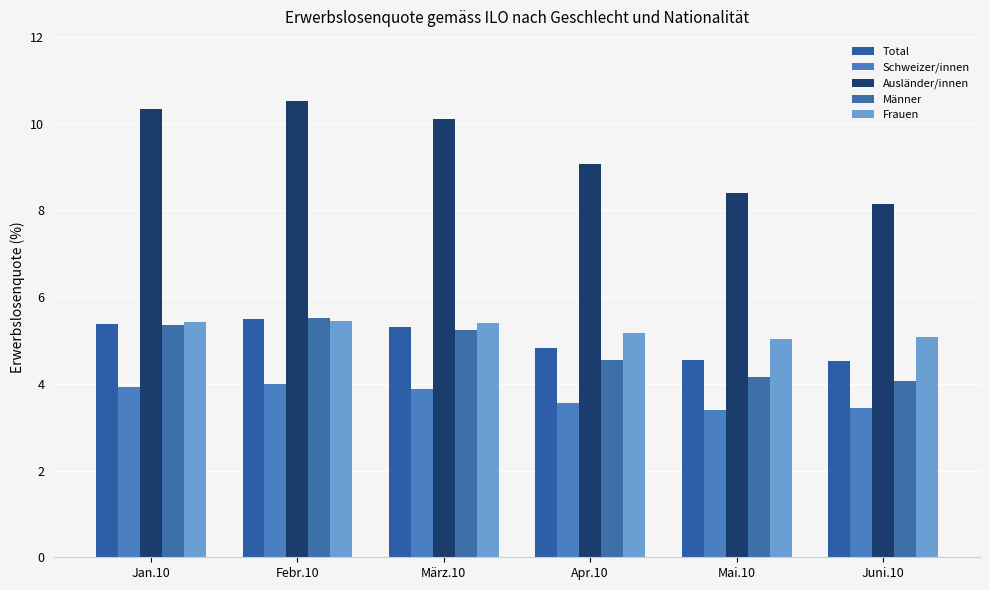

At Apr.10, list the series in order from smallest to largest.

Schweizer/innen, Männer, Total, Frauen, Ausländer/innen